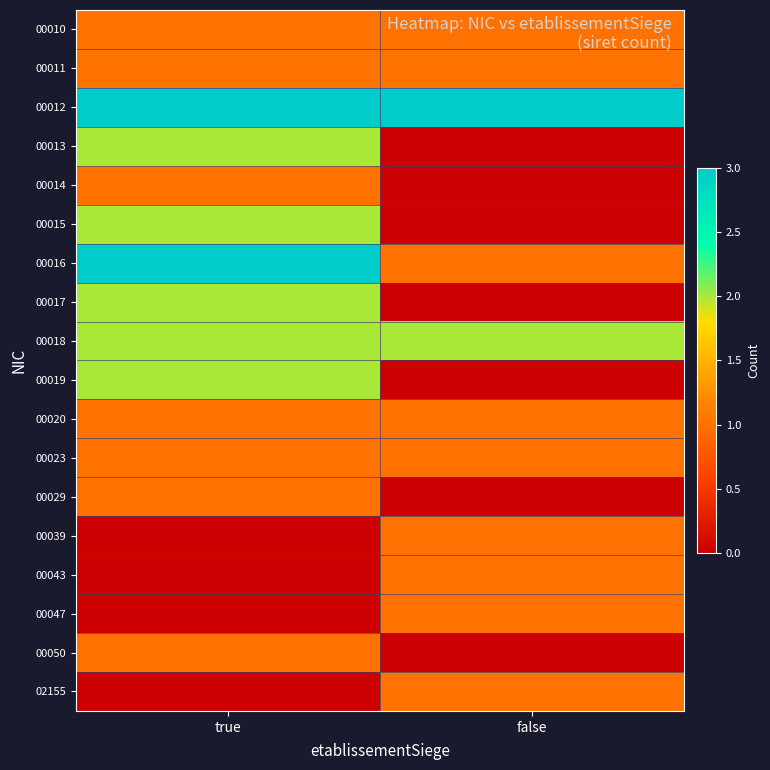

What is the total value across all series at false?

14